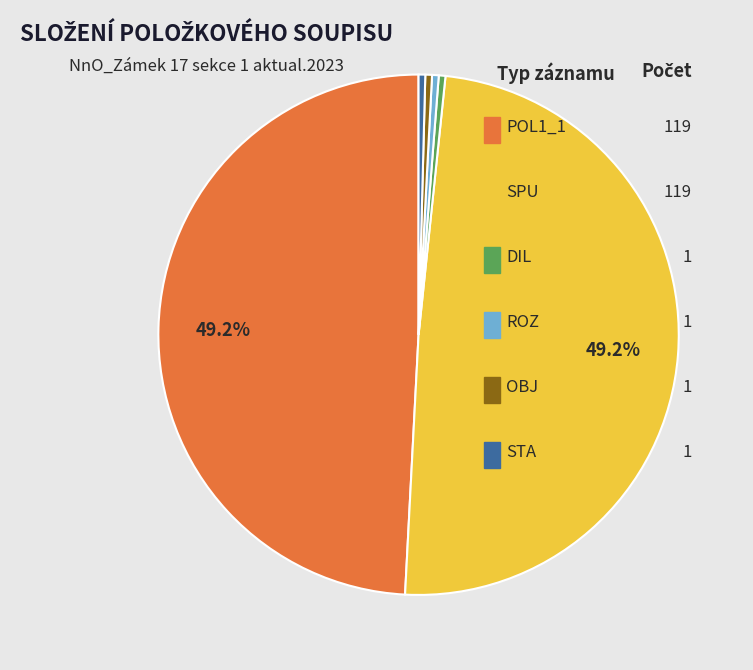

Combined, do SPU and POL1_1 account for over 50%?

Yes